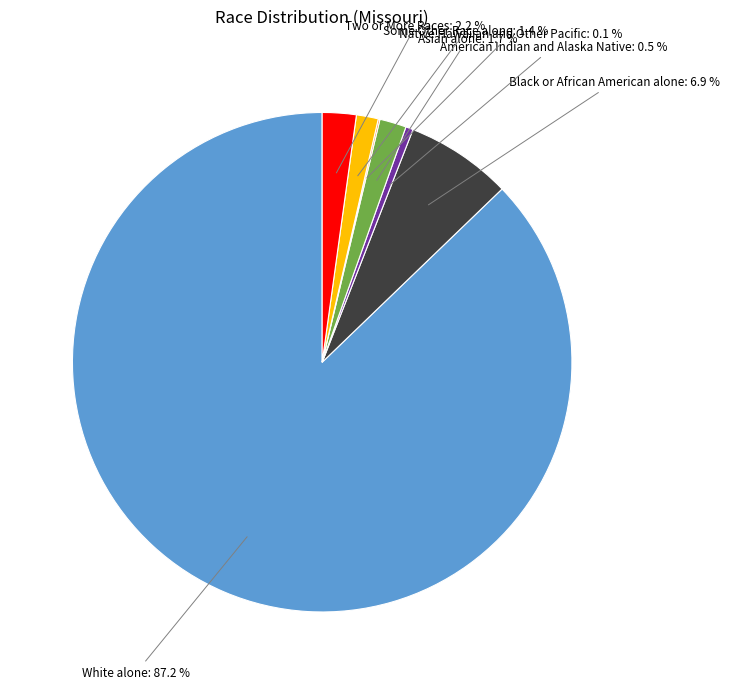

Is there a majority slice in this chart?

Yes